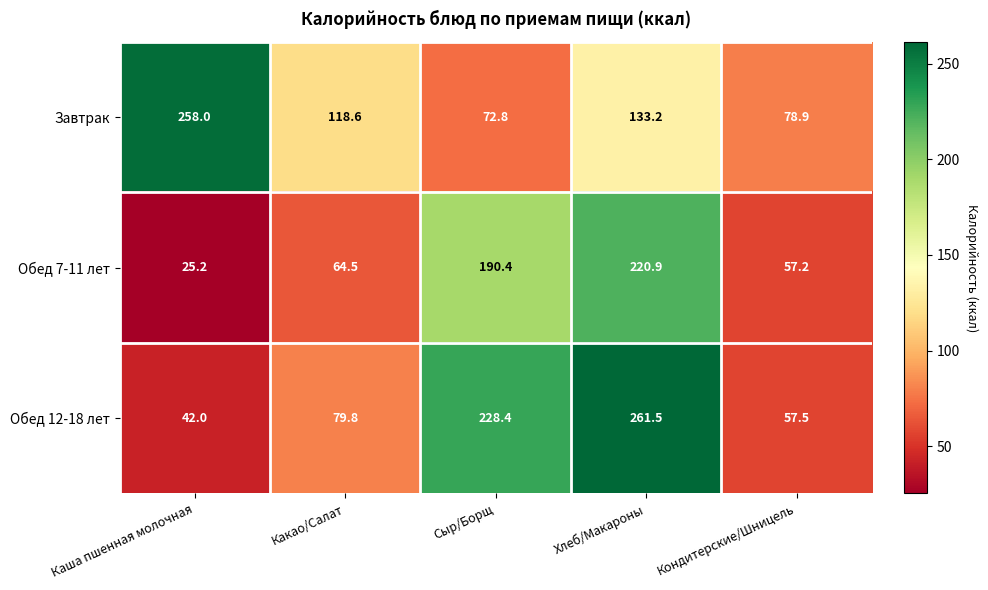

At how many categories does at least one series exceed 134?

3